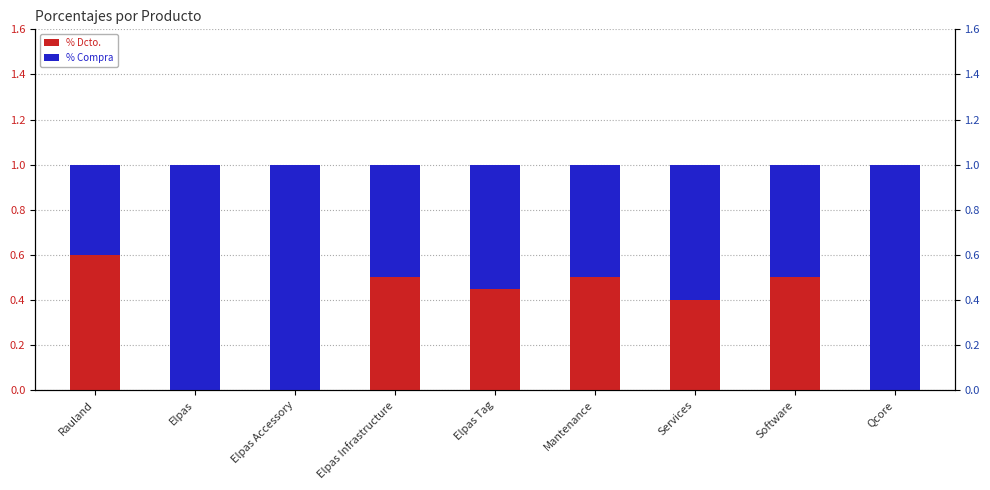

At which label does % Compra reach its minimum?

Rauland